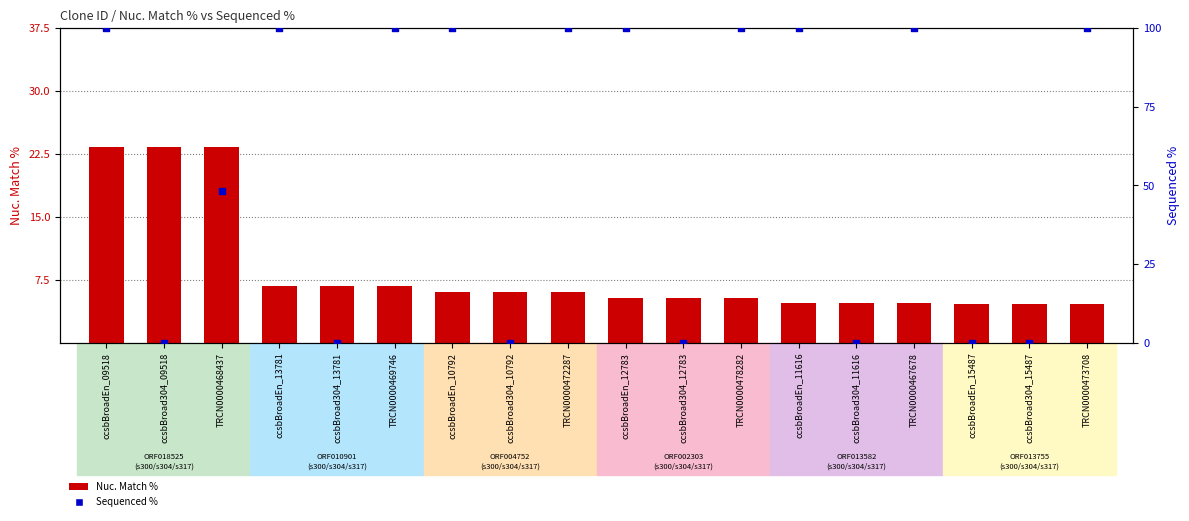

Which series reaches the maximum Y coordinate?

Sequenced %